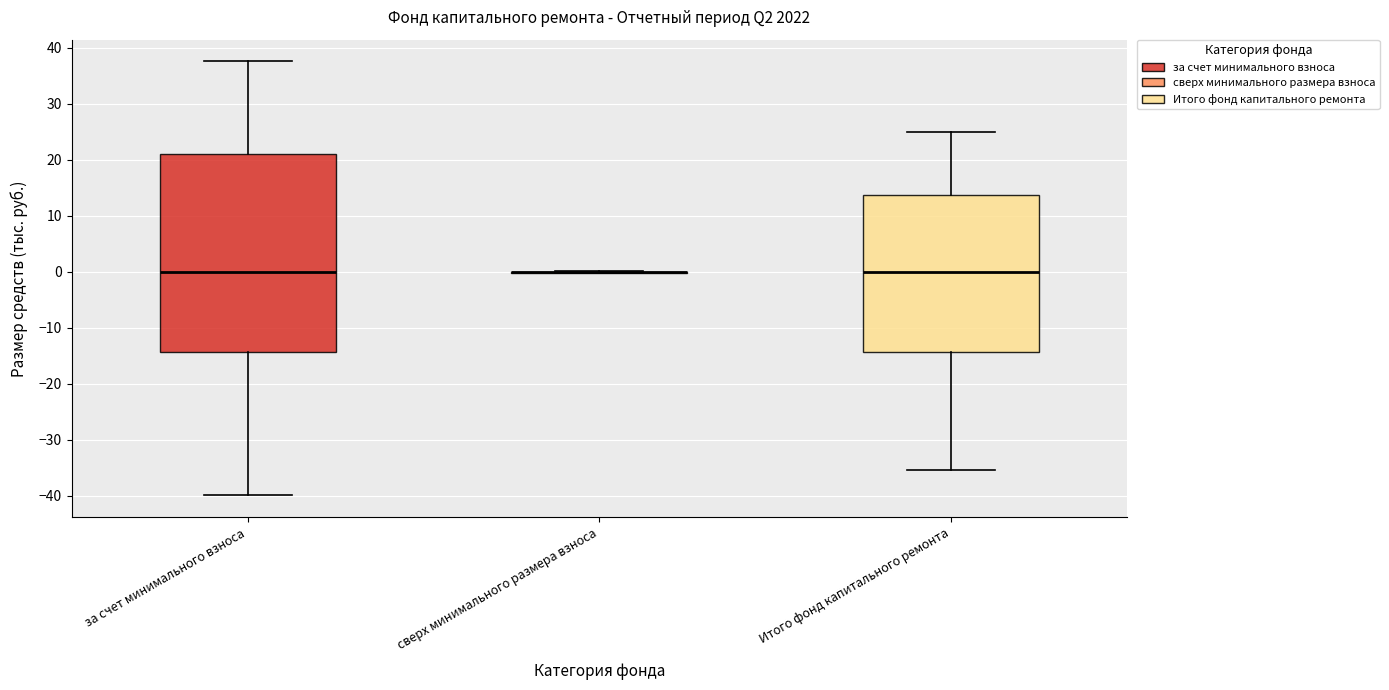

Where does the upper whisker of the box for Итого фонд капитального ремонта end on the y-axis? The values are not printed on the chart, so give them approximately, as read against the axis.

25